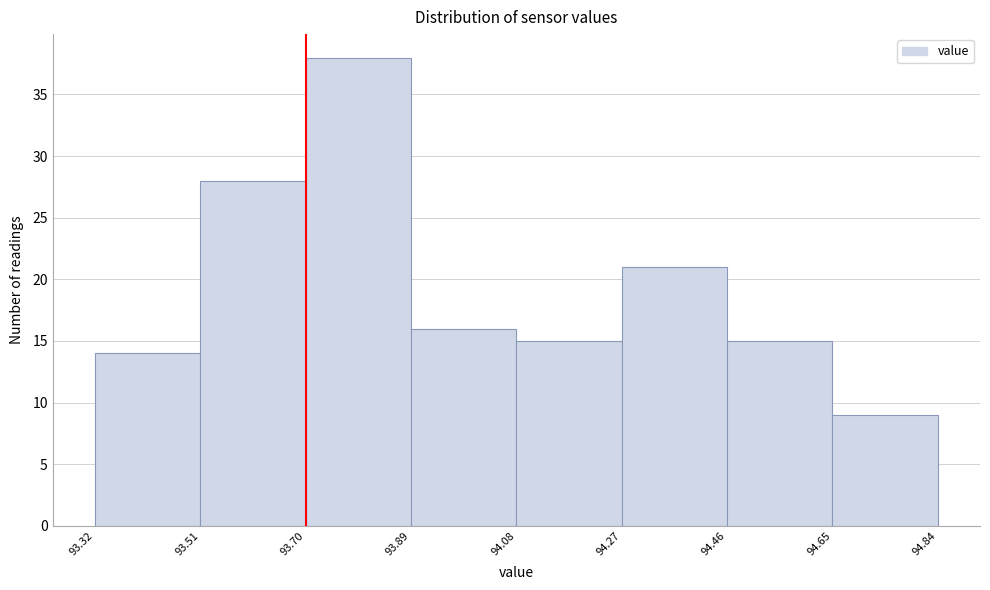

Reading left to right, transcribe this chart: for each bar, give the range it covers on the x-axis and its height. The values are not printed on the chart, so give them approximately, as read against the axis.

93.32 to 93.51: 14
93.51 to 93.70: 28
93.70 to 93.89: 38
93.89 to 94.08: 16
94.08 to 94.27: 15
94.27 to 94.46: 21
94.46 to 94.65: 15
94.65 to 94.84: 9